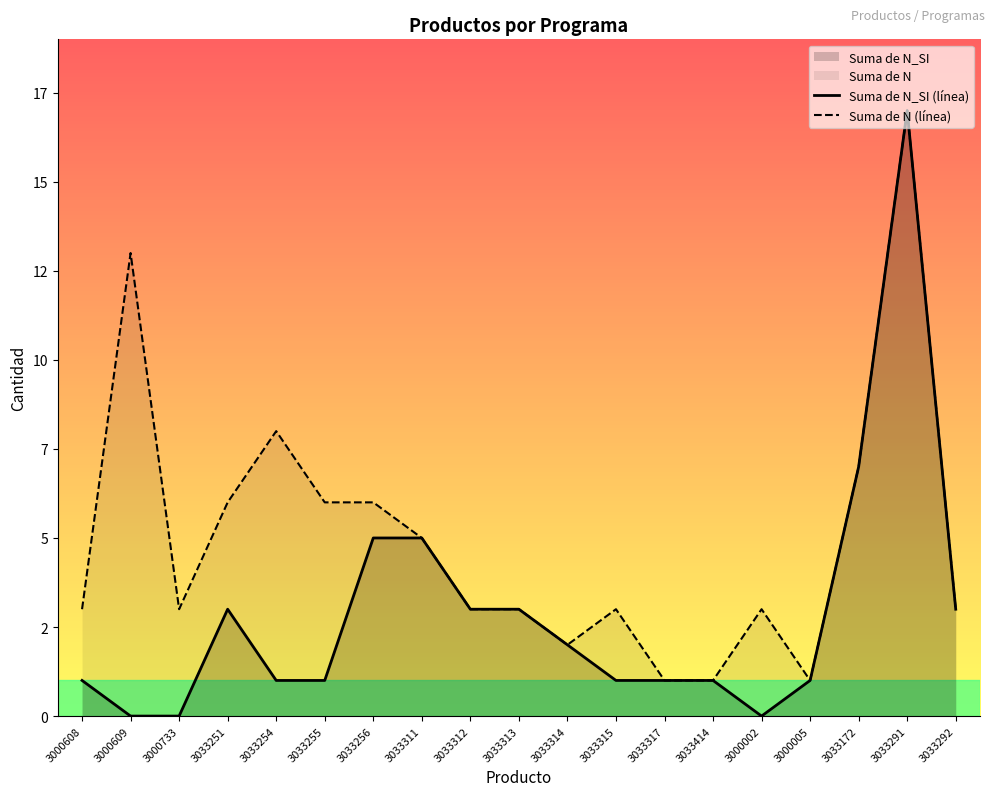

At which label is Suma de N (línea) closest to 9?

3033254